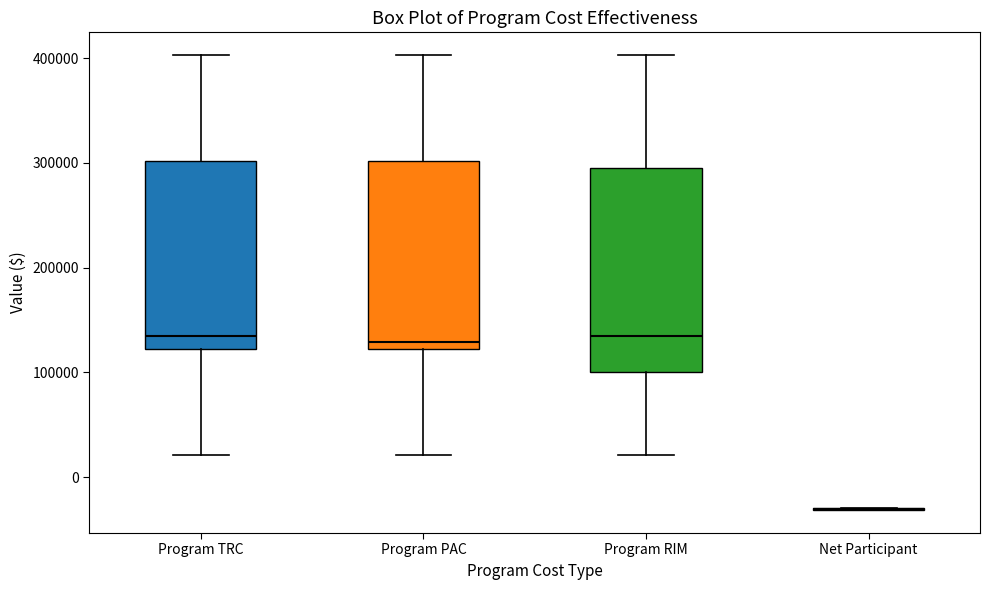

Where is the lower edge of the box for Program TRC on the y-axis? The values are not printed on the chart, so give them approximately, as read against the axis.

120000